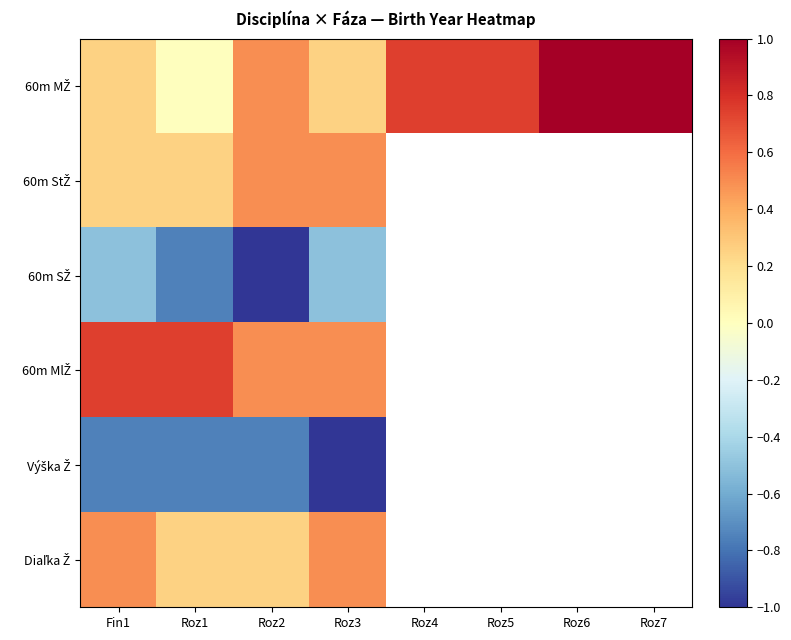

What is the maximum value shown in the chart?

1.0